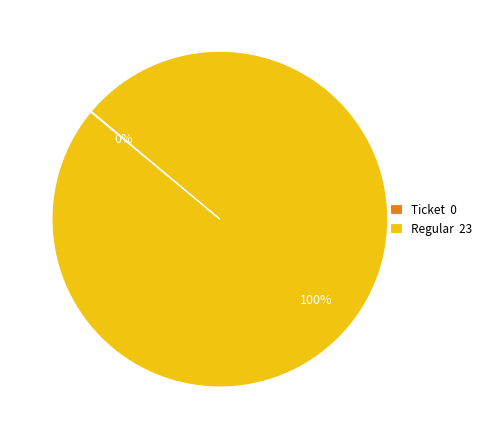

Is it true that Regular 23 is 89% of the pie?

False